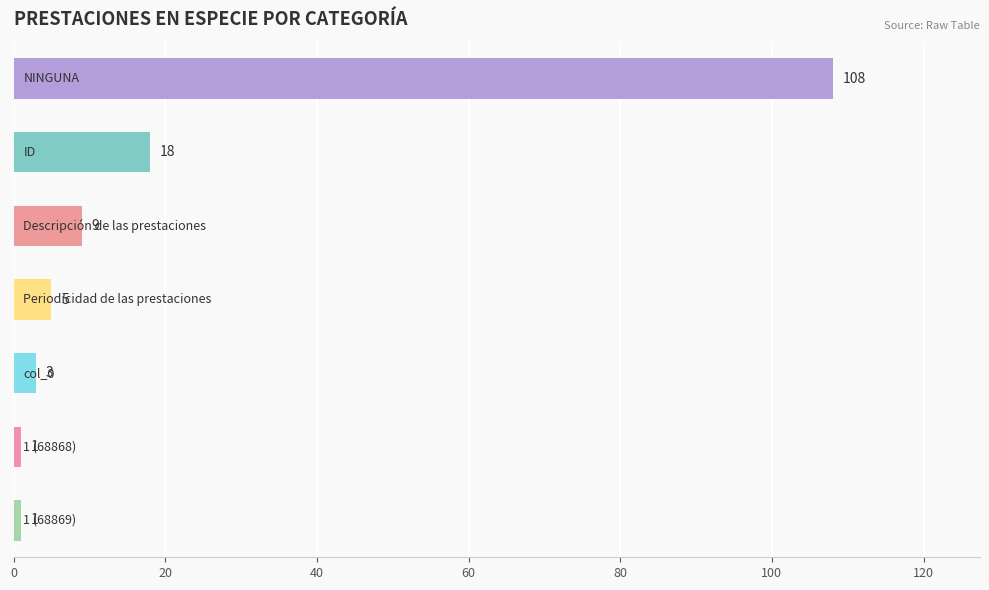

What is the difference between the maximum and minimum values?

107